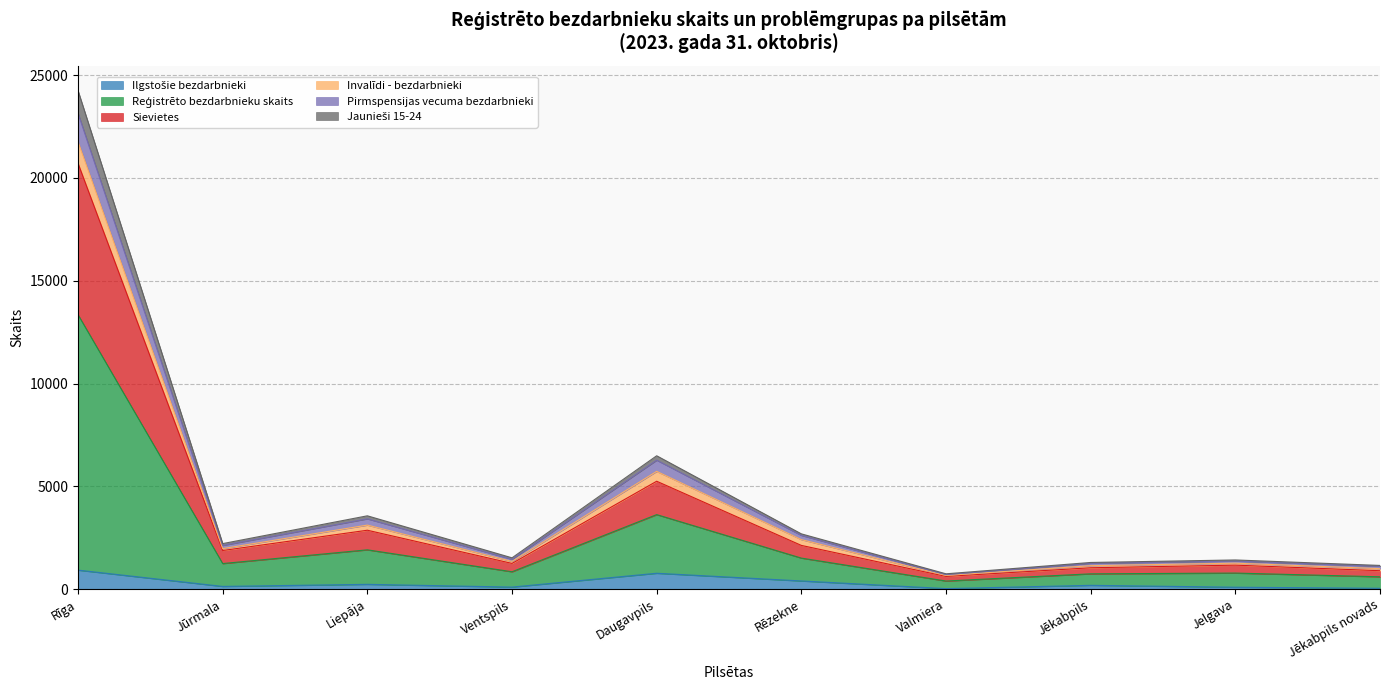

At which category is the sum across all series the highest?

Rīga